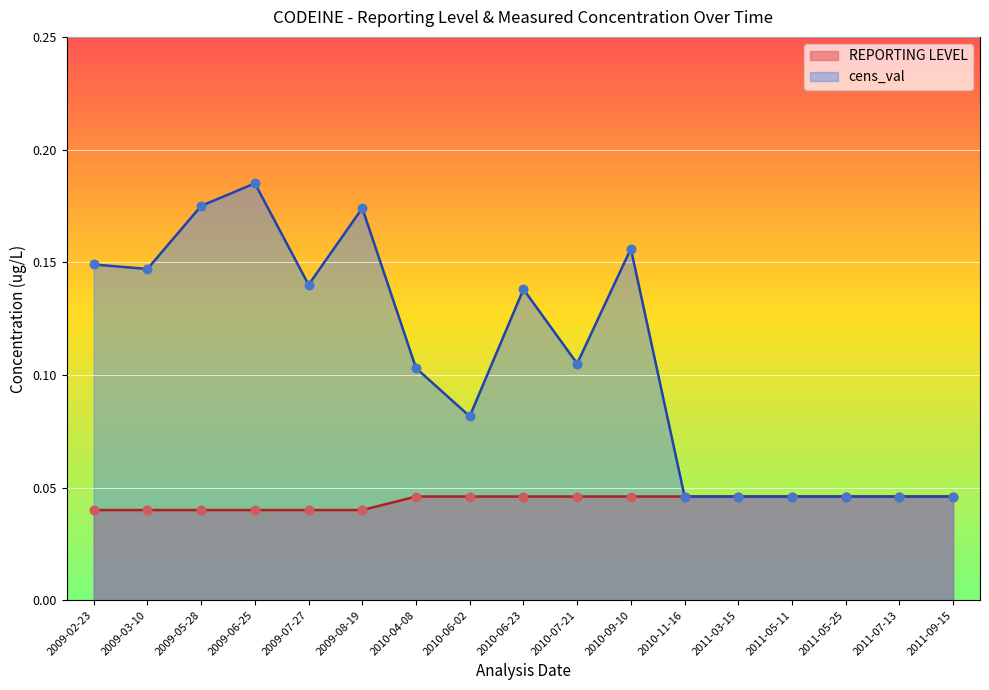

Which series contains the highest Y value?

cens_val